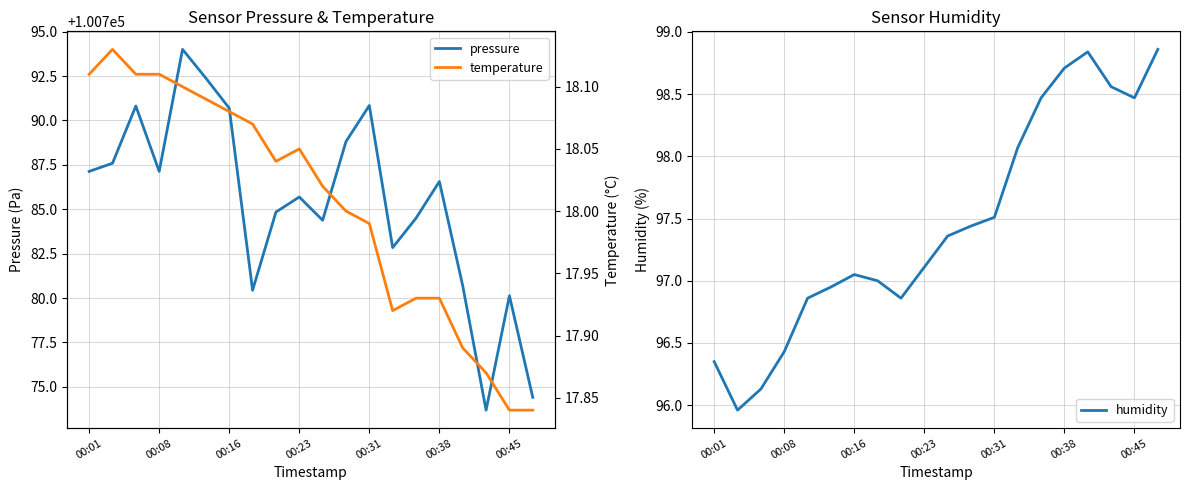

Rank the series by their maximum value, from highest to lowest.

pressure, humidity, temperature